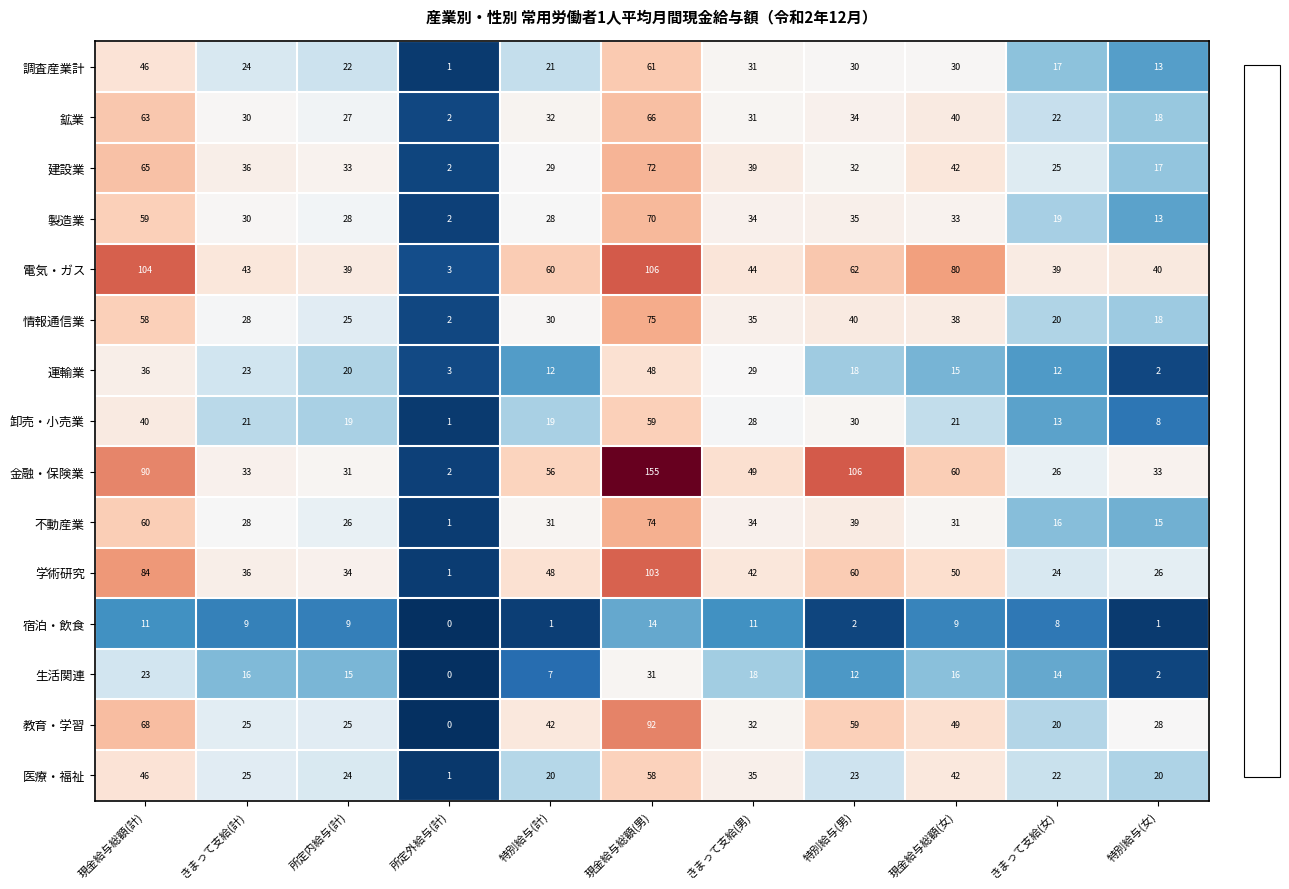

At which label does 生活関連 first exceed 15?

現金給与総額(計)